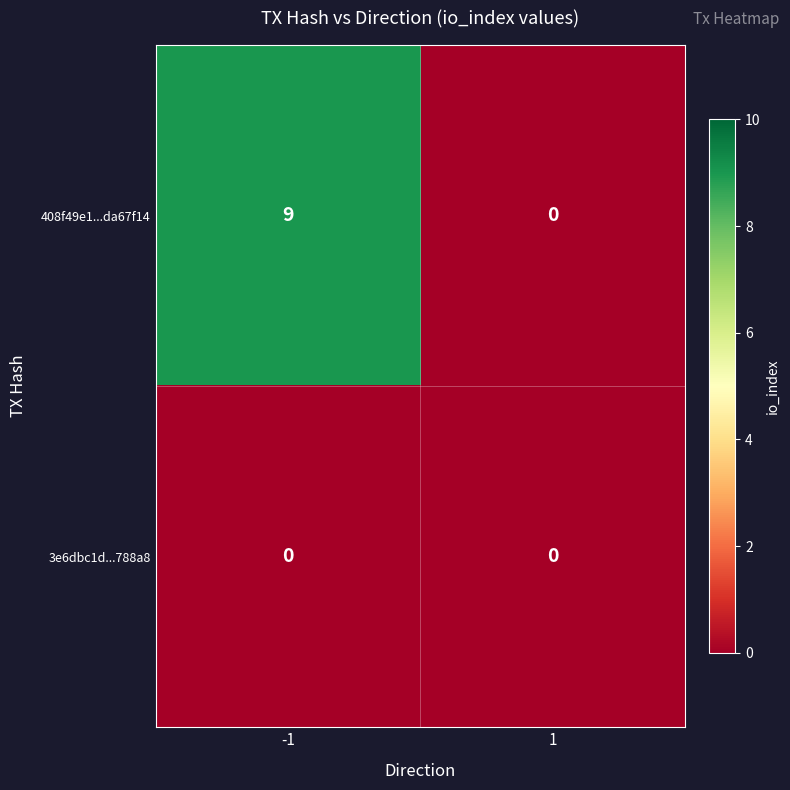

List the labels in order of 408f49e1...da67f14 value, smallest first.

1, -1